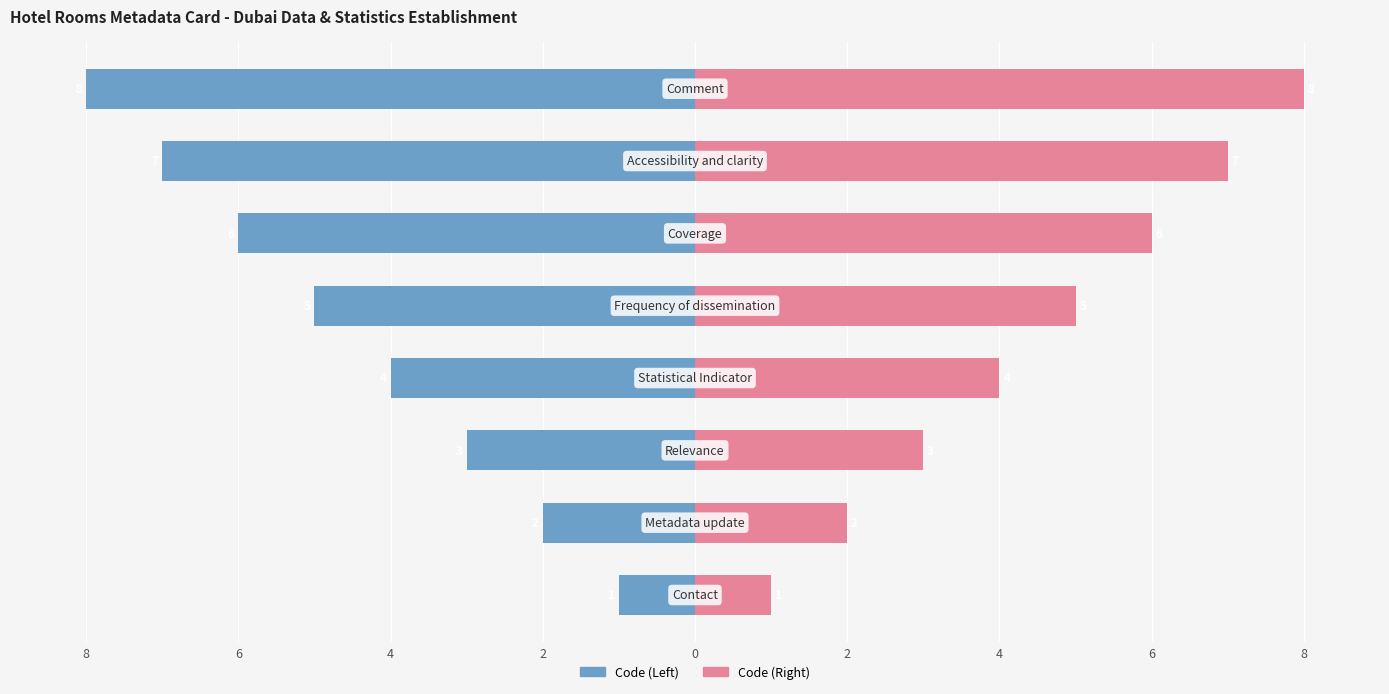

Between 0 and 4, which series saw the biggest shift?

Code (Left)